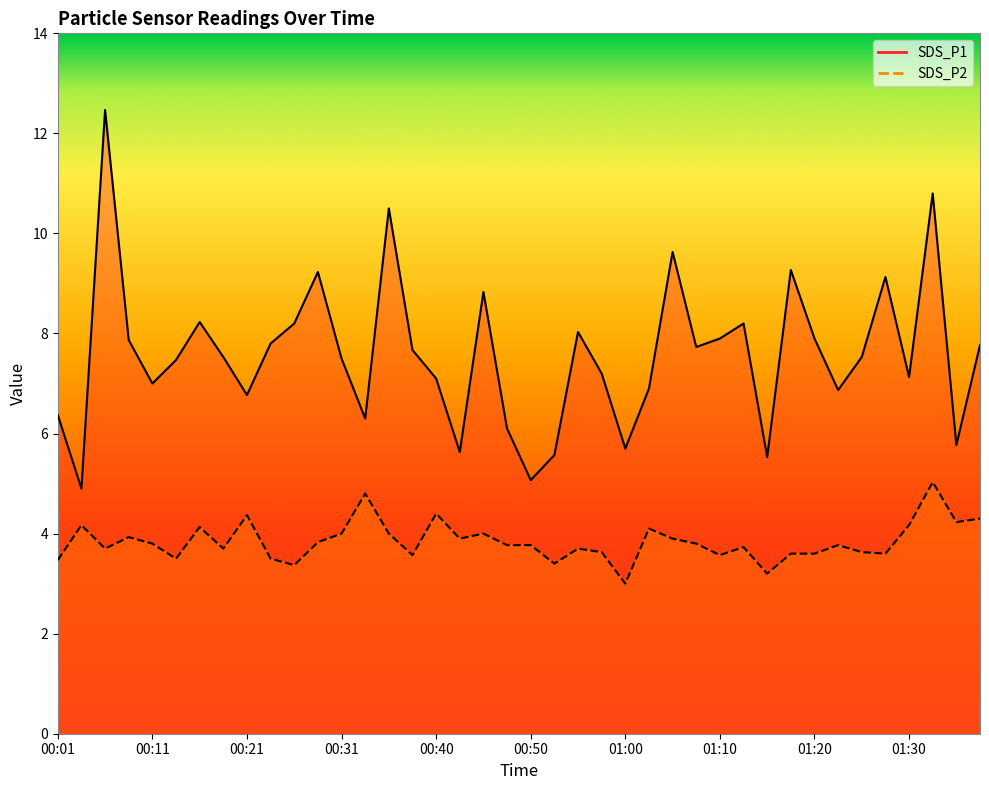

What is the value of the SDS_P2 point at the 16th from the left?

3.6